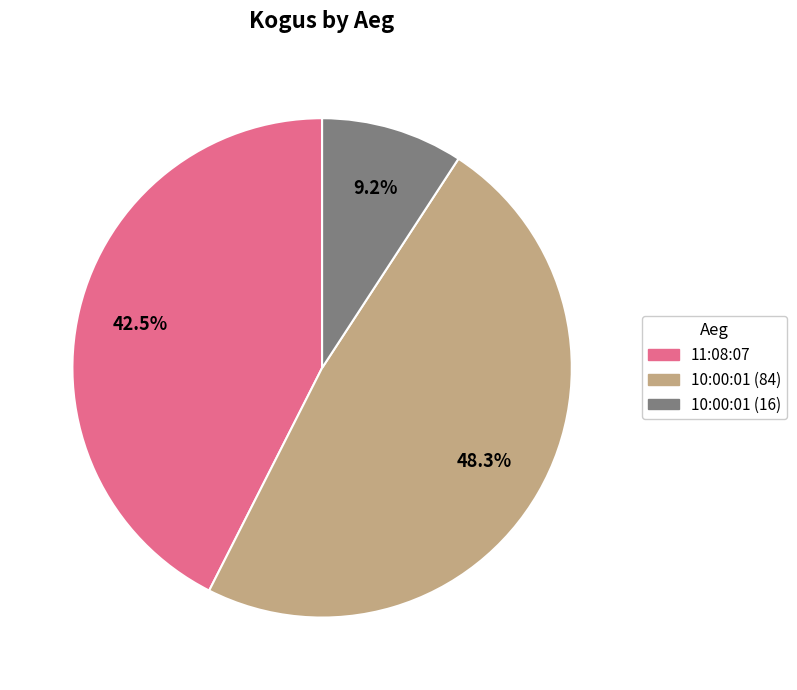

How many segments does this pie chart have?

3